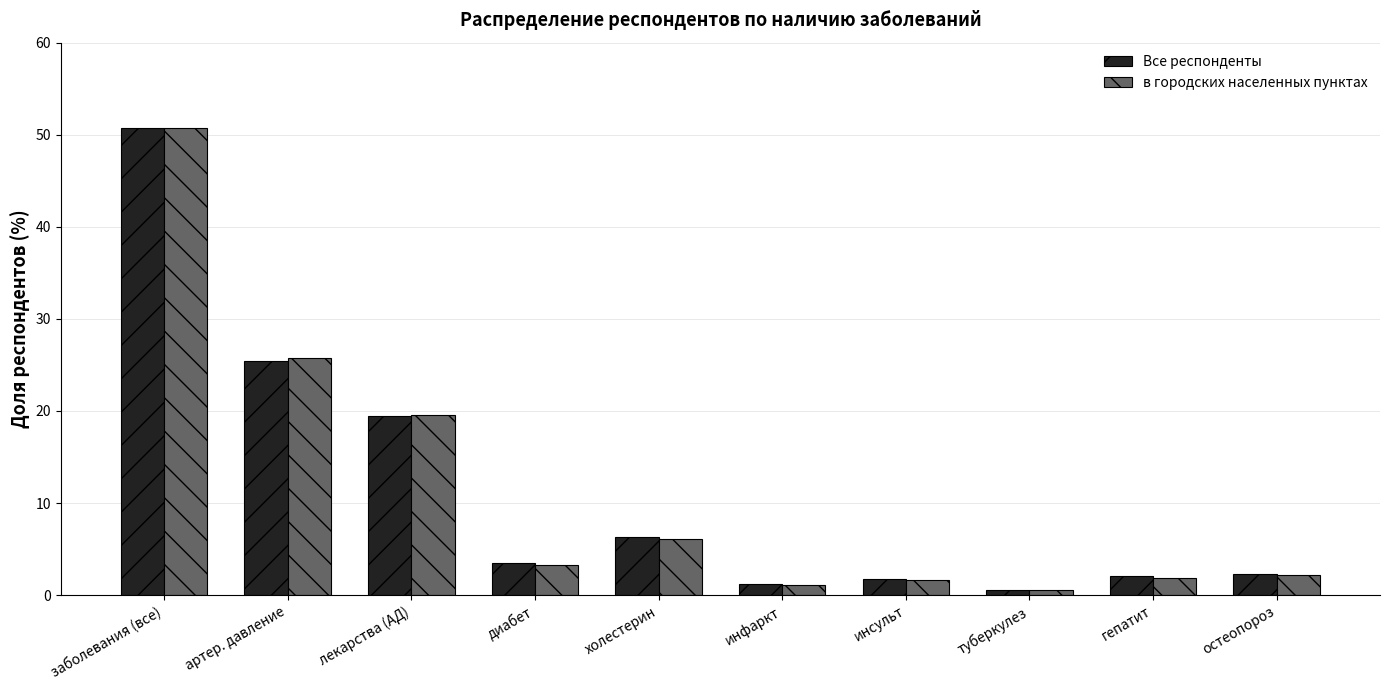

The Все респонденты series shows 2.1 at гепатит. True or false?

True